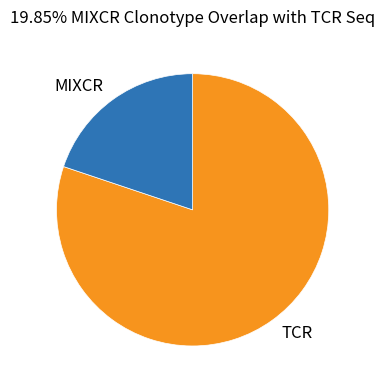

Combined, do TCR and MIXCR account for over 50%?

Yes